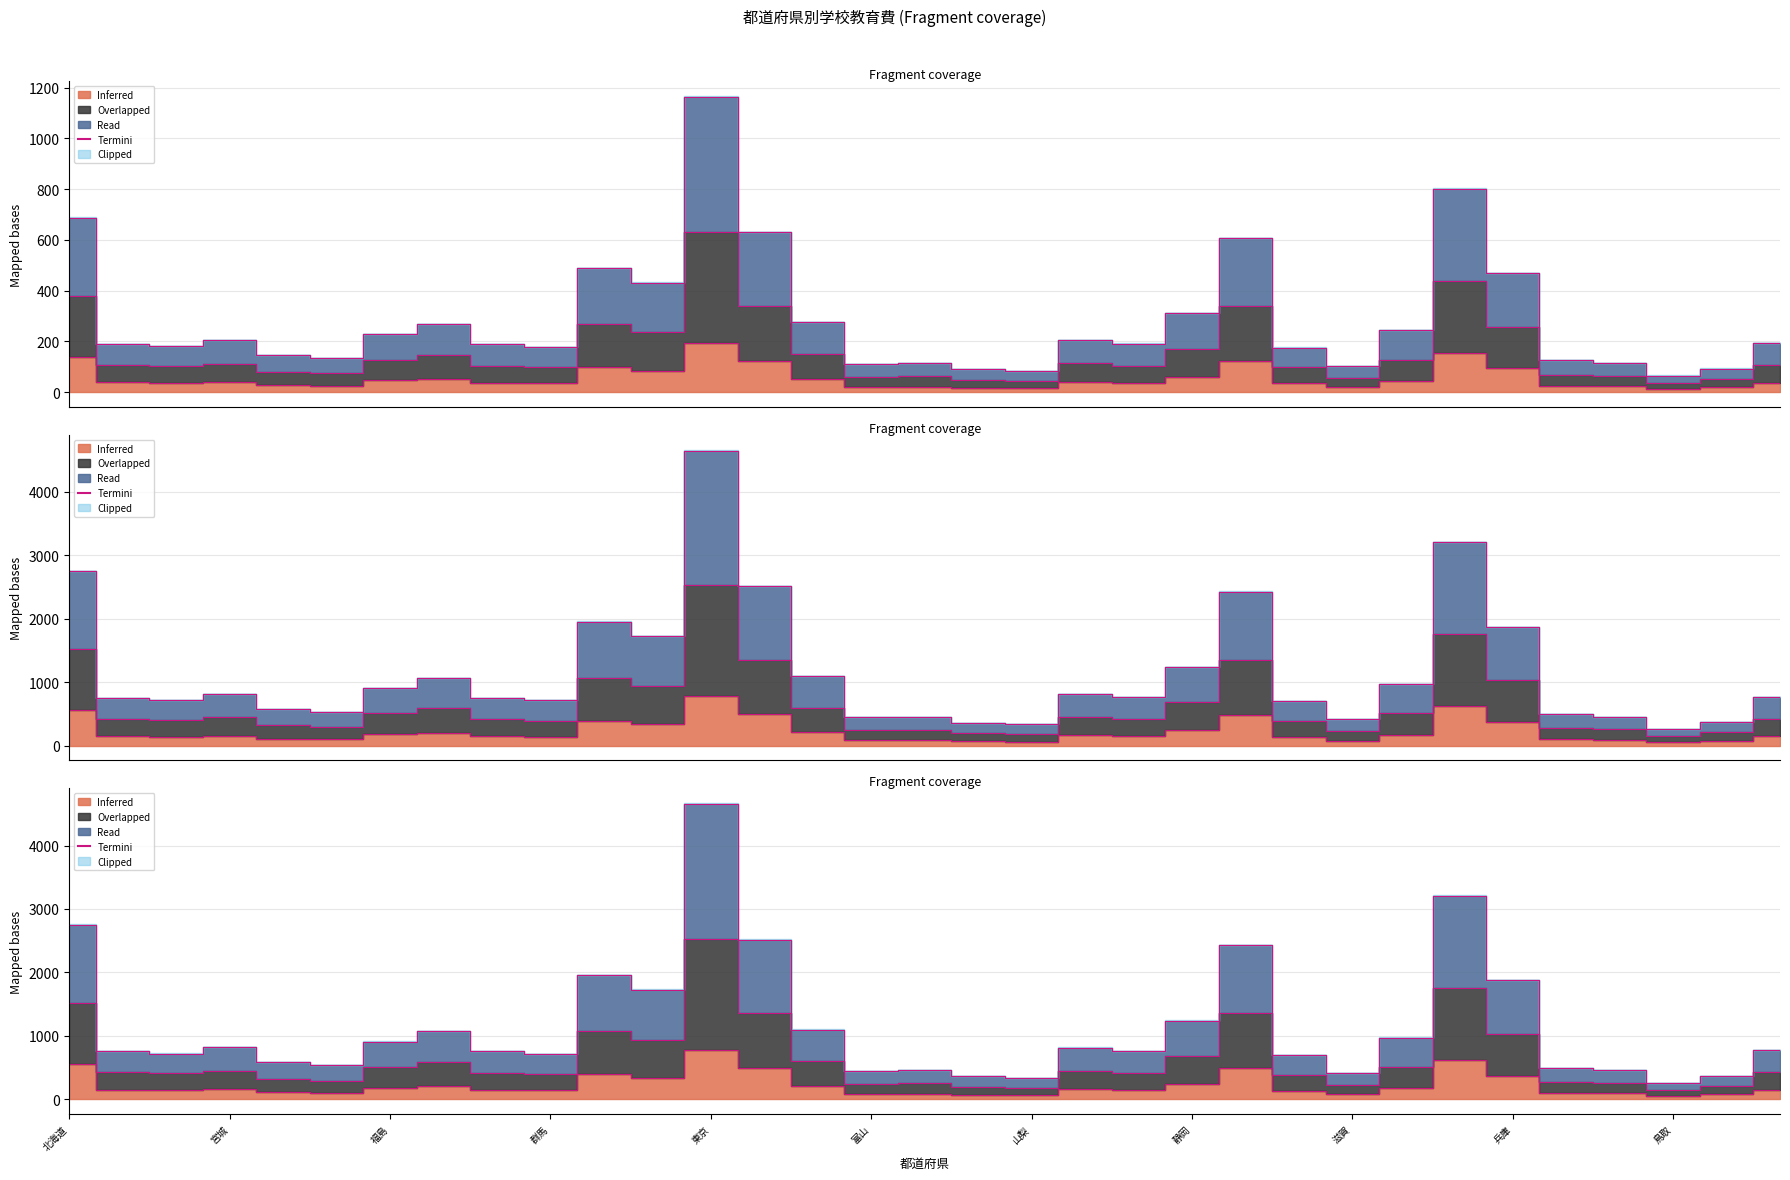

True or false: the data has more than 2 interior local peaks.

True